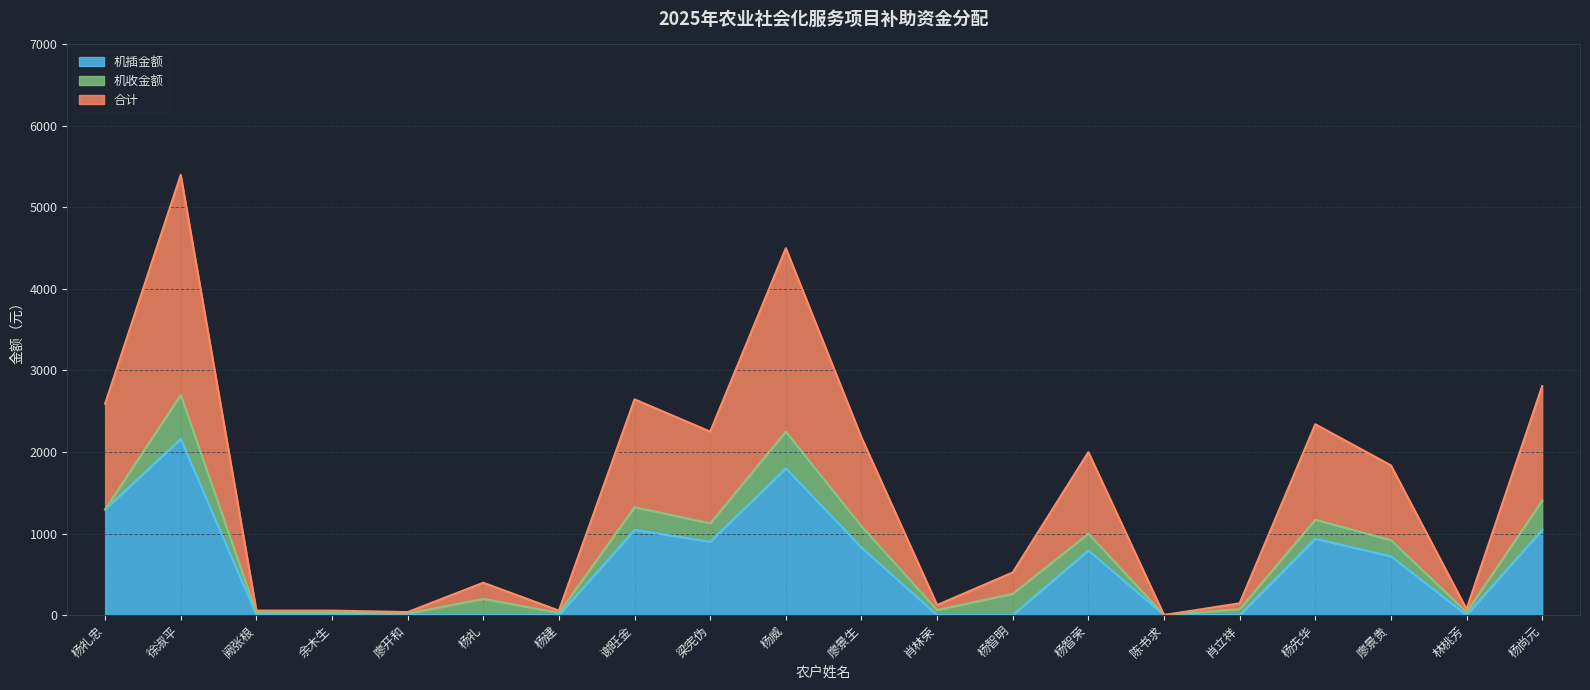

Does the chart display data point markers on the line(s)?

No